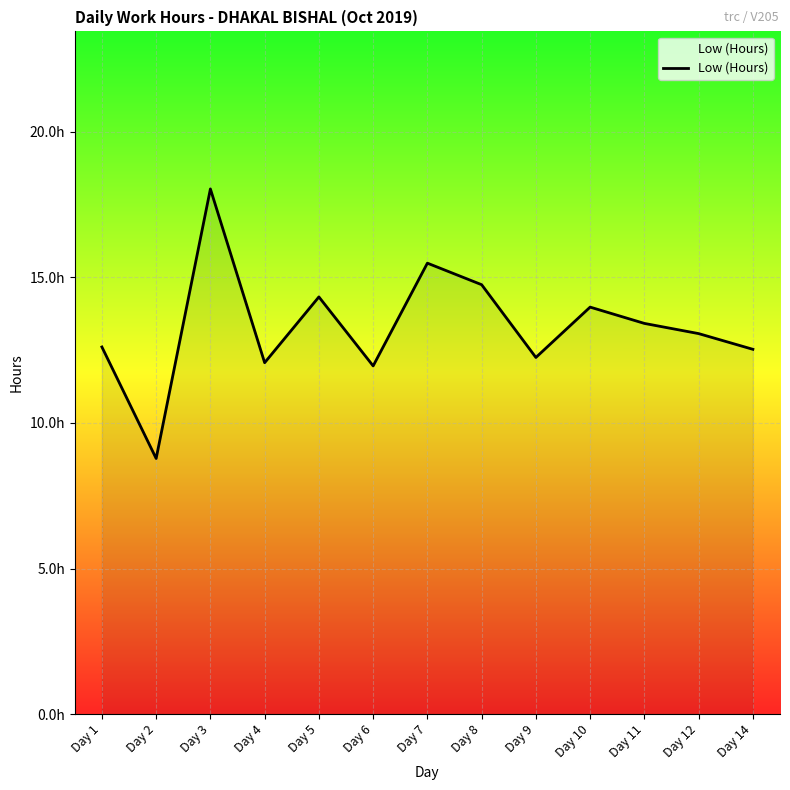

Does the chart have visible grid lines?

Yes